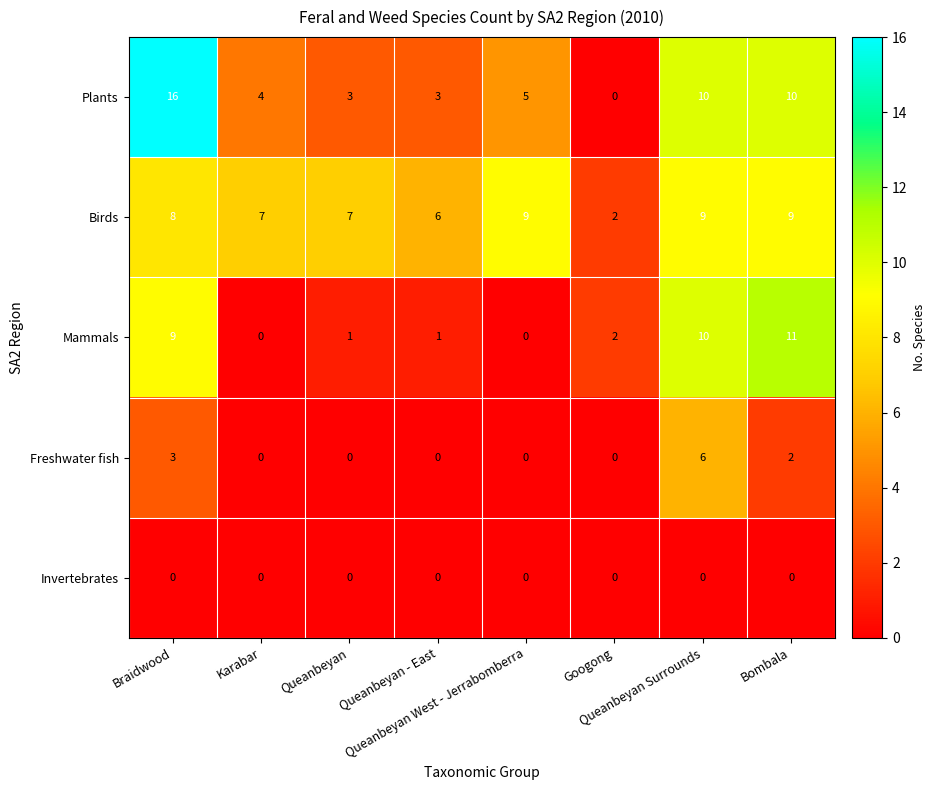

What is the difference between the maximum and minimum values in the Freshwater fish series?

6